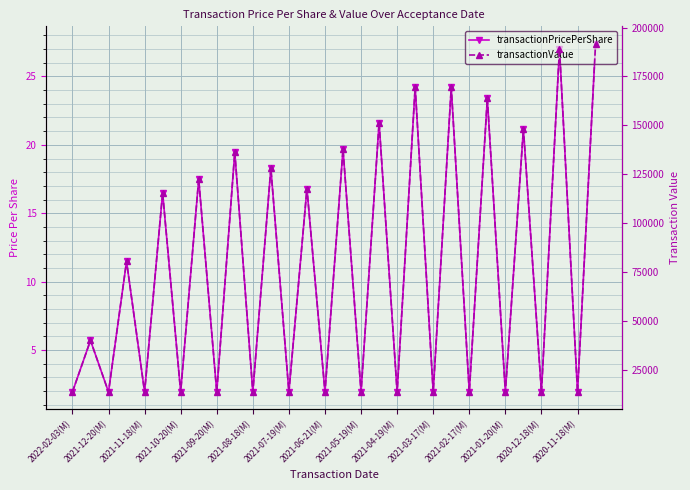

What is the label of the 17th point from the right?

2020-12-18(M)